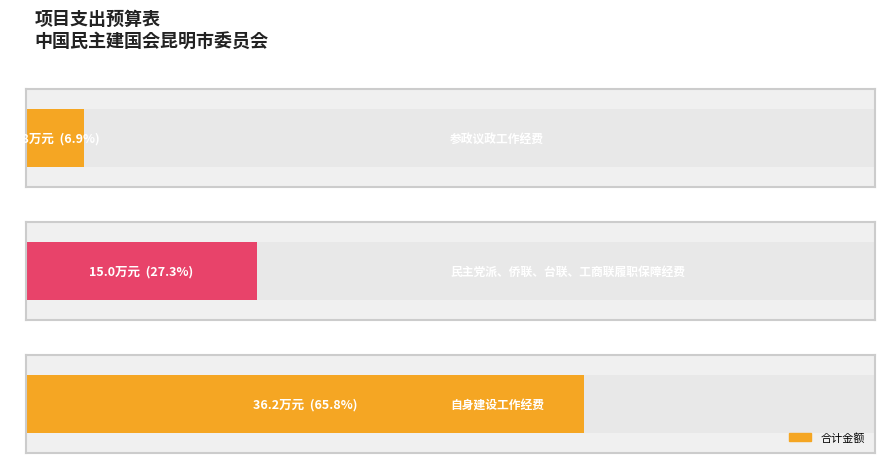

The chart shows a value of 6.2 at 民主党派、侨联、台联、工商联履职保障经费. True or false?

False